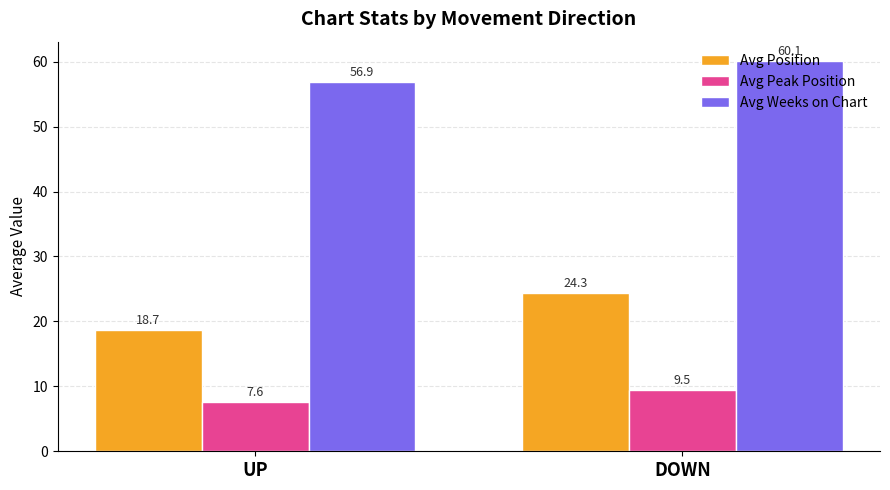

Reading right to left, extract all data points from this chart.

Avg Position: DOWN=24.3	UP=18.7
Avg Peak Position: DOWN=9.5	UP=7.6
Avg Weeks on Chart: DOWN=60.1	UP=56.9